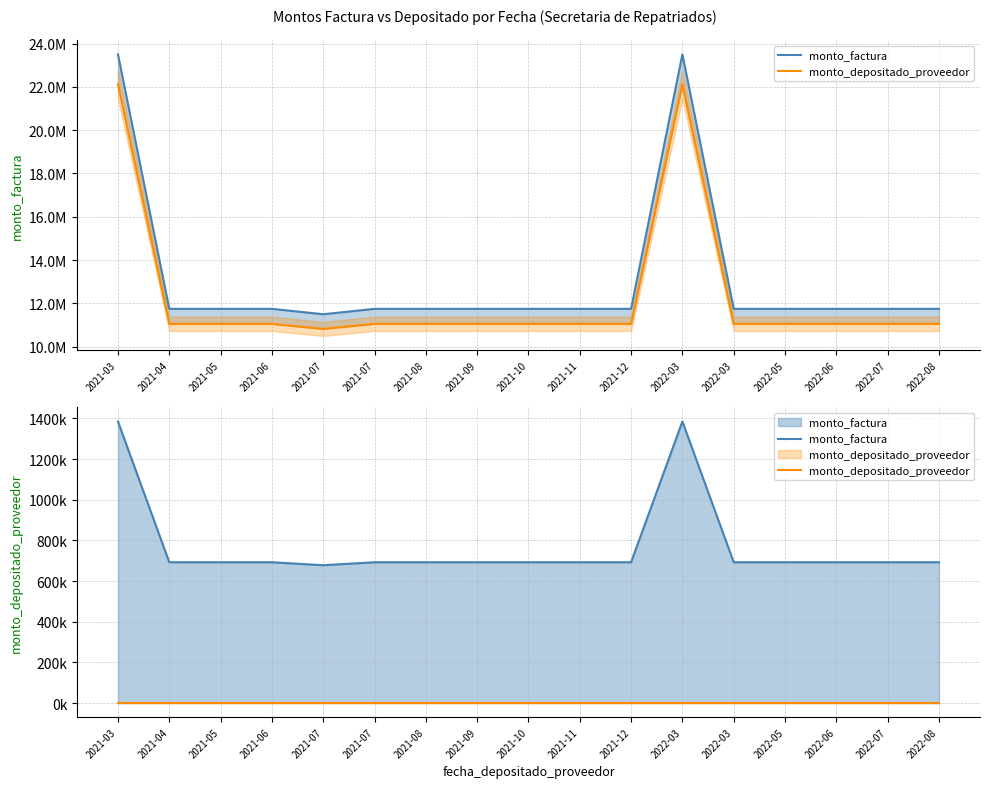

Reading left to right, extract all data points from this chart.

monto_factura: 1385434	692717	692717	692717	677976	692717	692717	692717	692717	692717	692717	1385434	692717	692717	692717	692717	692717
monto_depositado_proveedor: 0	0	0	0	0	0	0	0	0	0	0	0	0	0	0	0	0